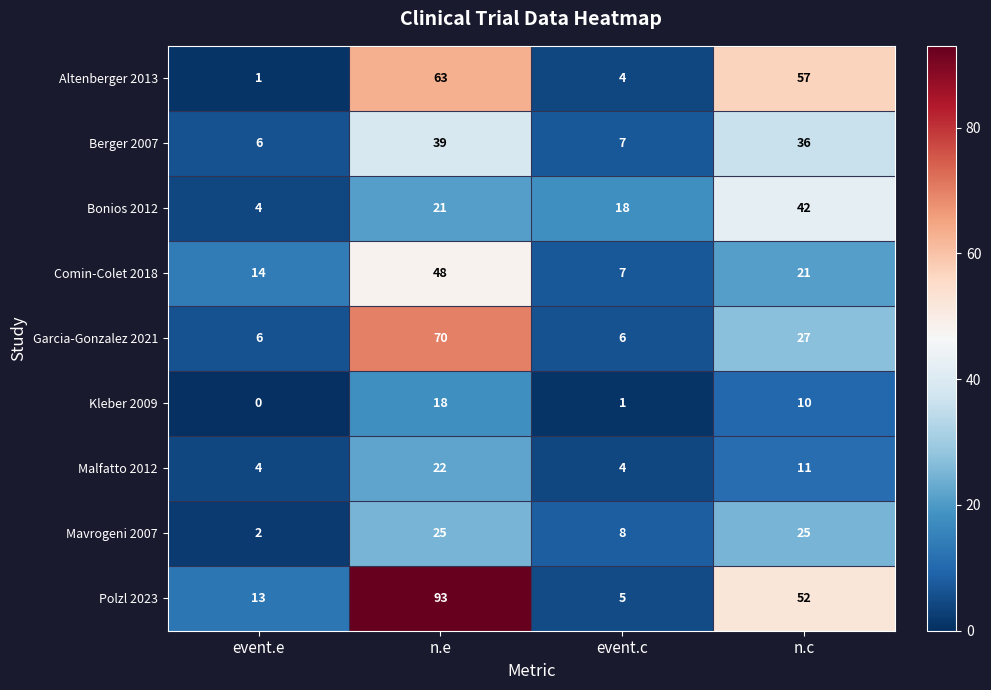

What is the spread (max minus min) of values at event.c?

17